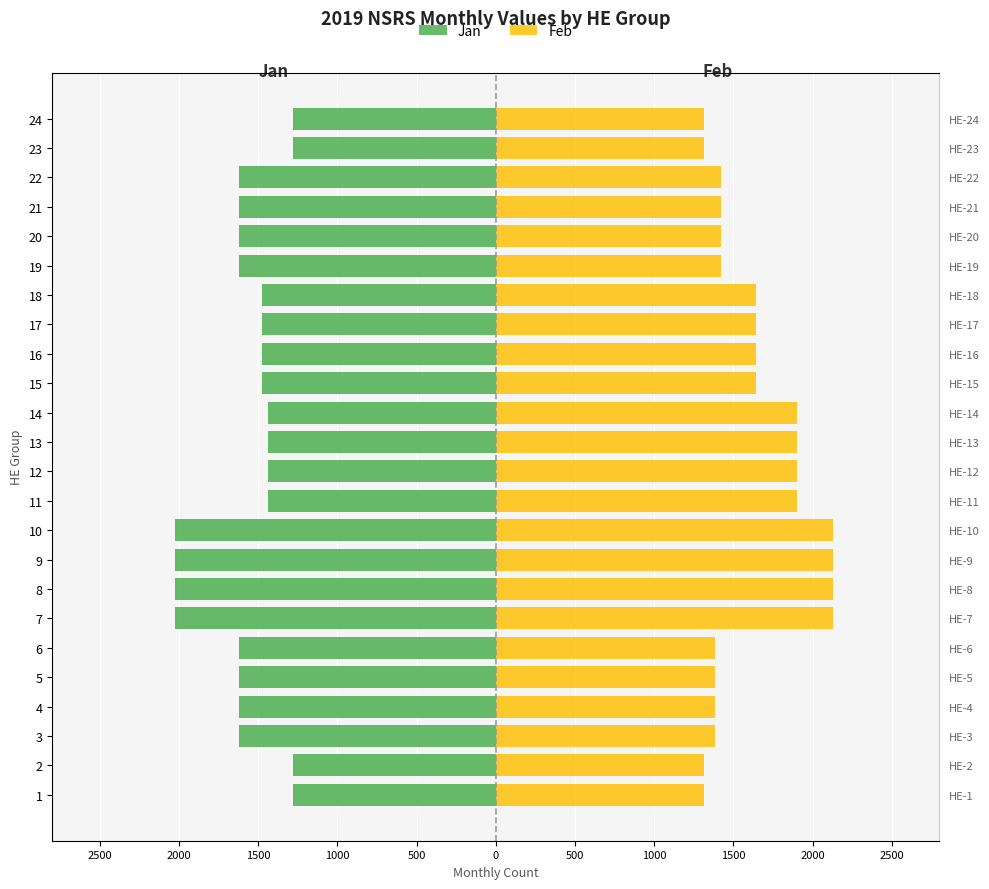

Which series changed the most between 11 and 17?

Feb